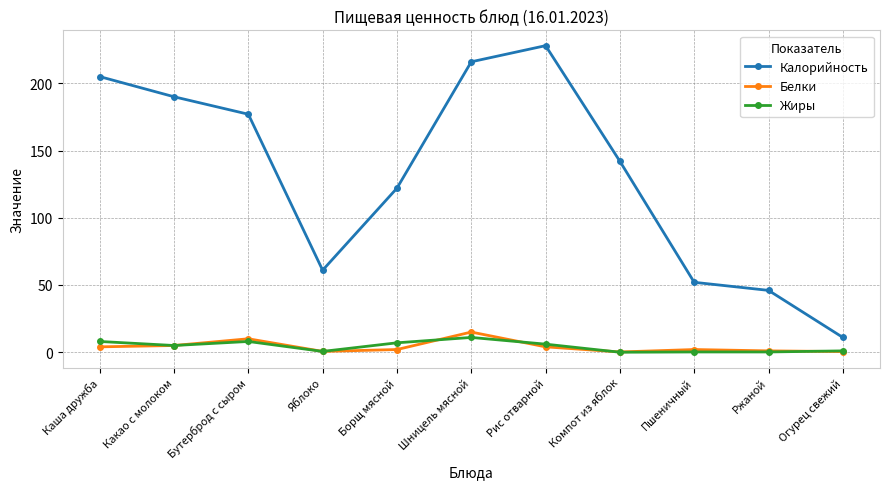

What is the average value of the Белки series?

4.0